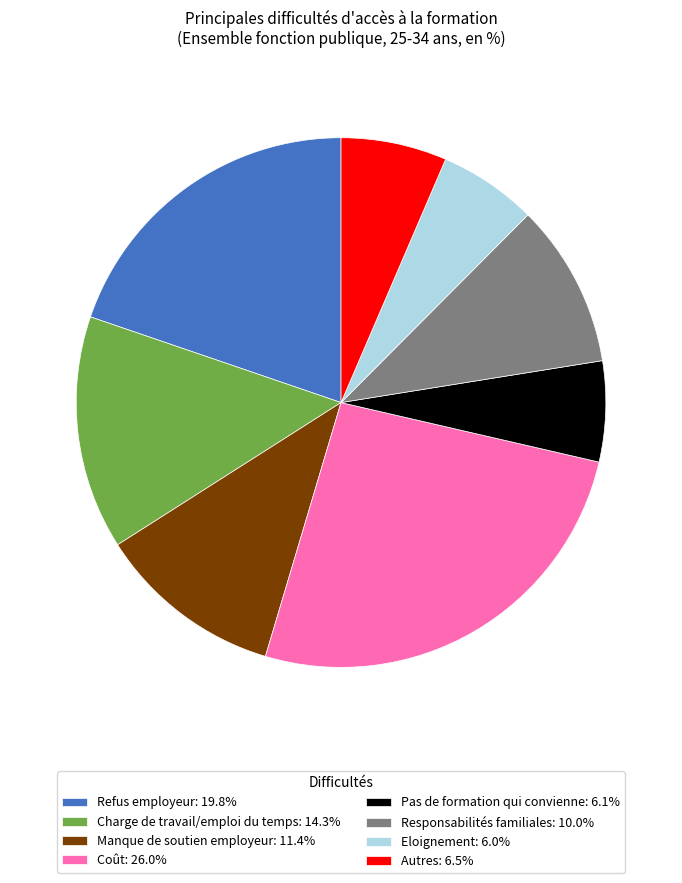

Between Charge de travail/emploi du temps and Eloignement, which is larger?

Charge de travail/emploi du temps